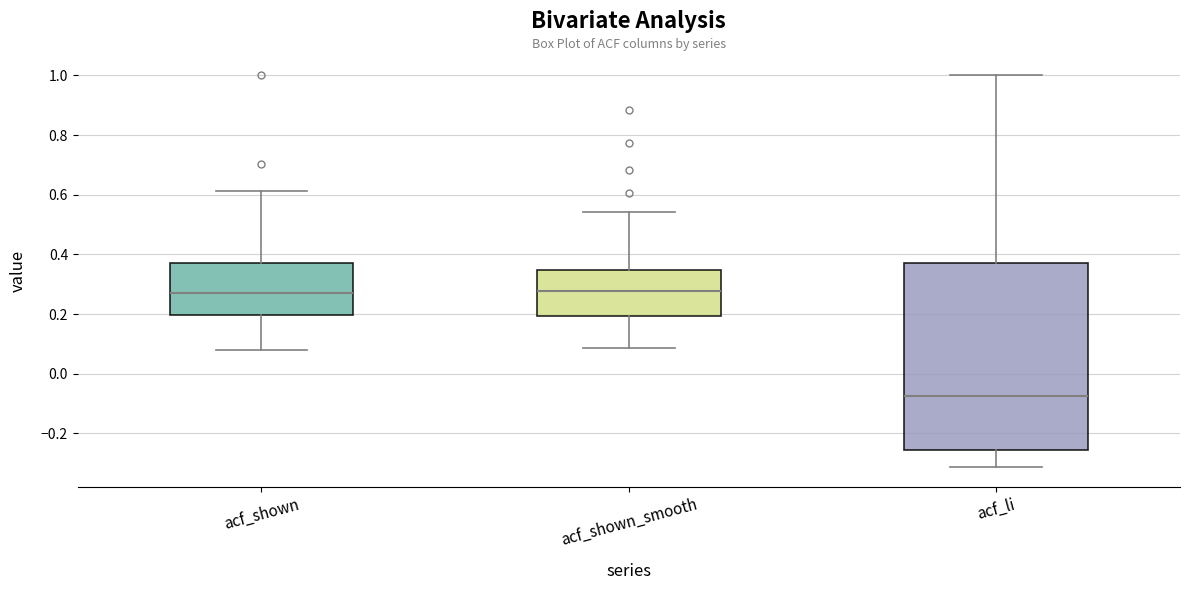

Reading left to right, transcribe this box plot: for each box, give where its median line is, the range the box spans, and where its two whiskers end, as read against the y-axis. The values are not printed on the chart, so give them approximately, as read against the axis.

acf_shown: median 0.28, box 0.20 to 0.36, whiskers 0.08 to 0.62
acf_shown_smooth: median 0.28, box 0.20 to 0.34, whiskers 0.08 to 0.54
acf_li: median -0.08, box -0.26 to 0.38, whiskers -0.32 to 1.00